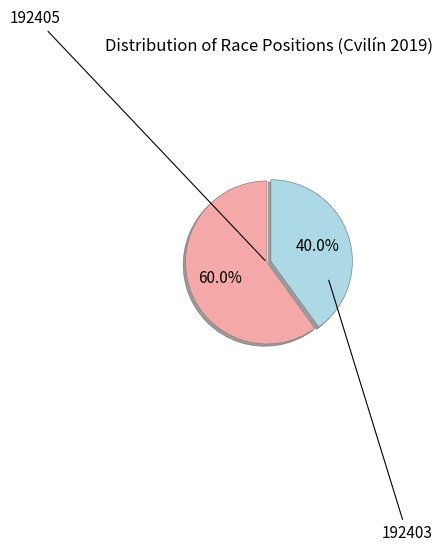

How many slices are in this pie chart?

2